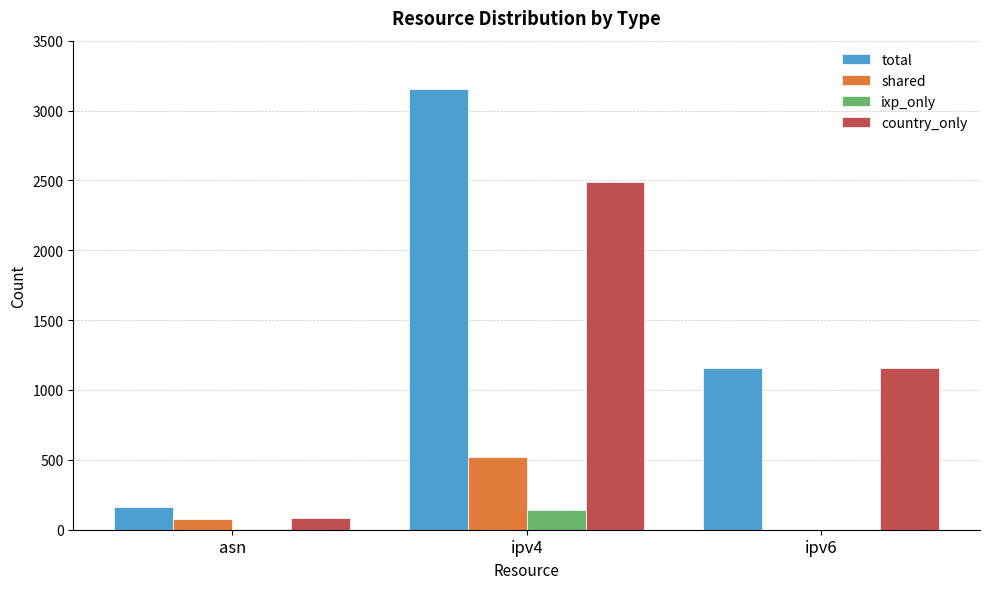

Are the bars grouped side by side (vs. stacked)?

Yes